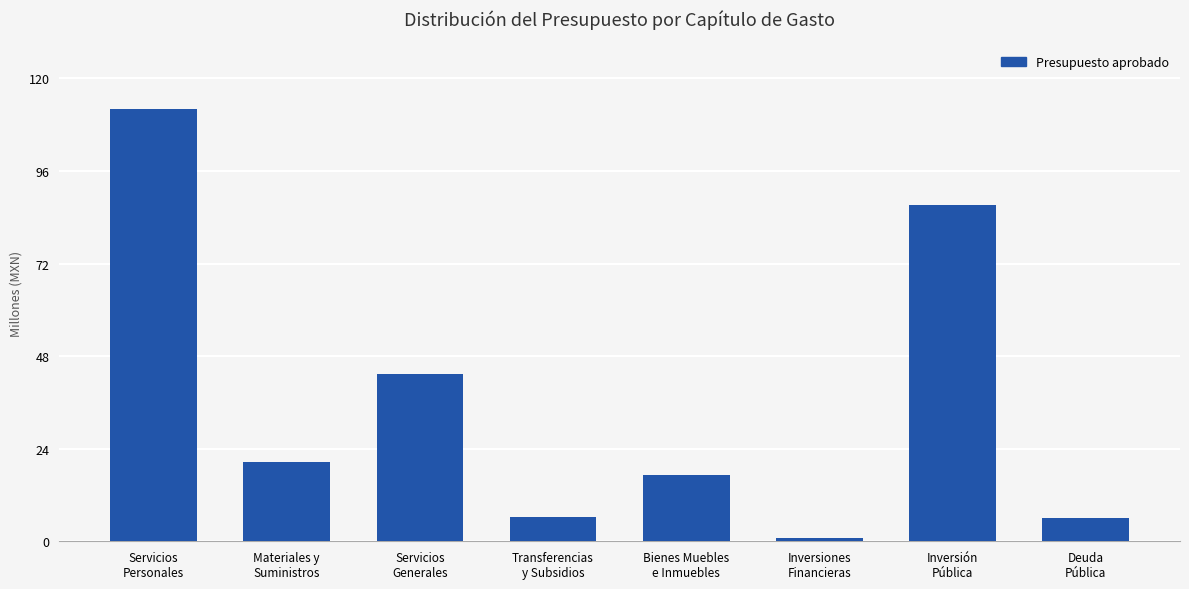

What is the maximum value shown in the chart?

112.0